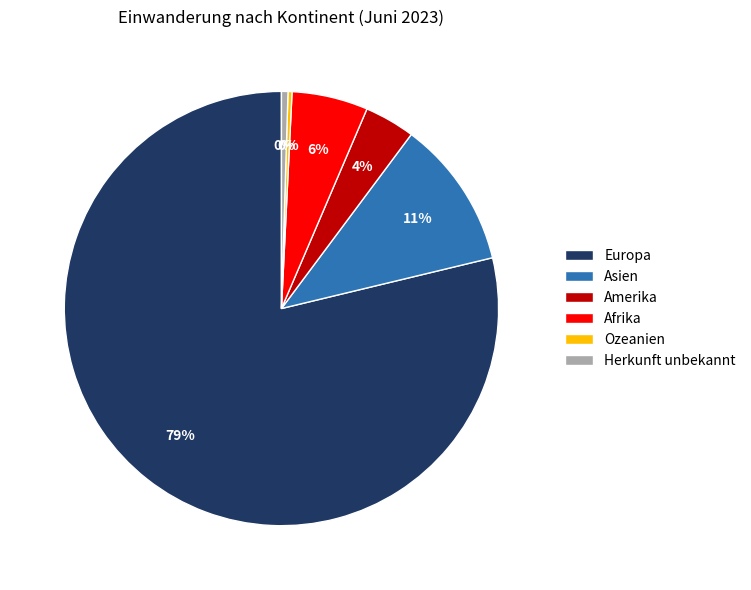

What is the largest slice in the pie chart?

Europa